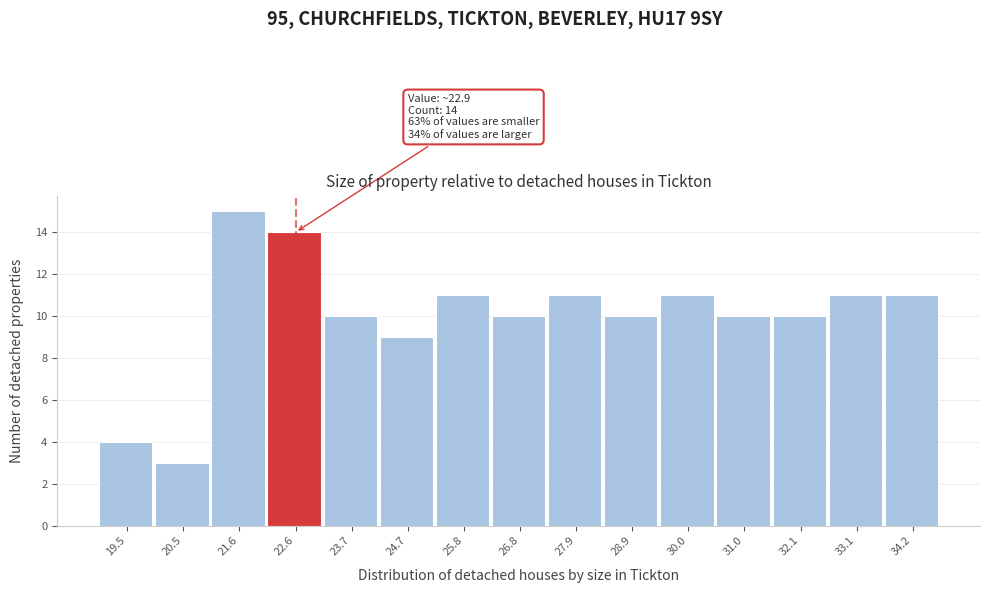

Reading left to right, extract all data points from this chart.

19.5=4	20.5=3	21.6=15	22.6=14	23.7=10	24.7=9	25.8=11	26.8=10	27.9=11	28.9=10	30.0=11	31.0=10	32.1=10	33.1=11	34.2=11